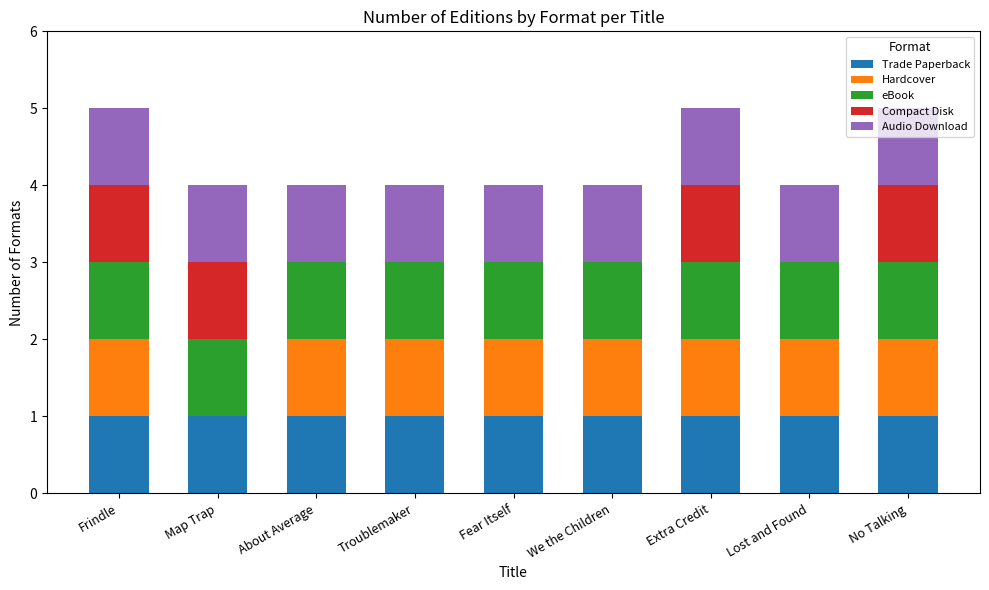

What is the total value across all series at Lost and Found?

4